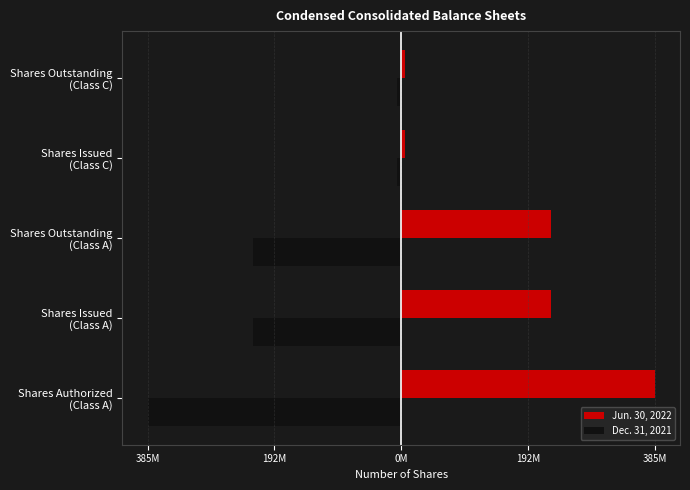

Reading left to right, transcribe all the data shown in this chart.

Jun. 30, 2022: 385000000	228047915	228047915	5750000	5750000
Dec. 31, 2021: -385000000	-225428187	-225428187	-5750000	-5750000